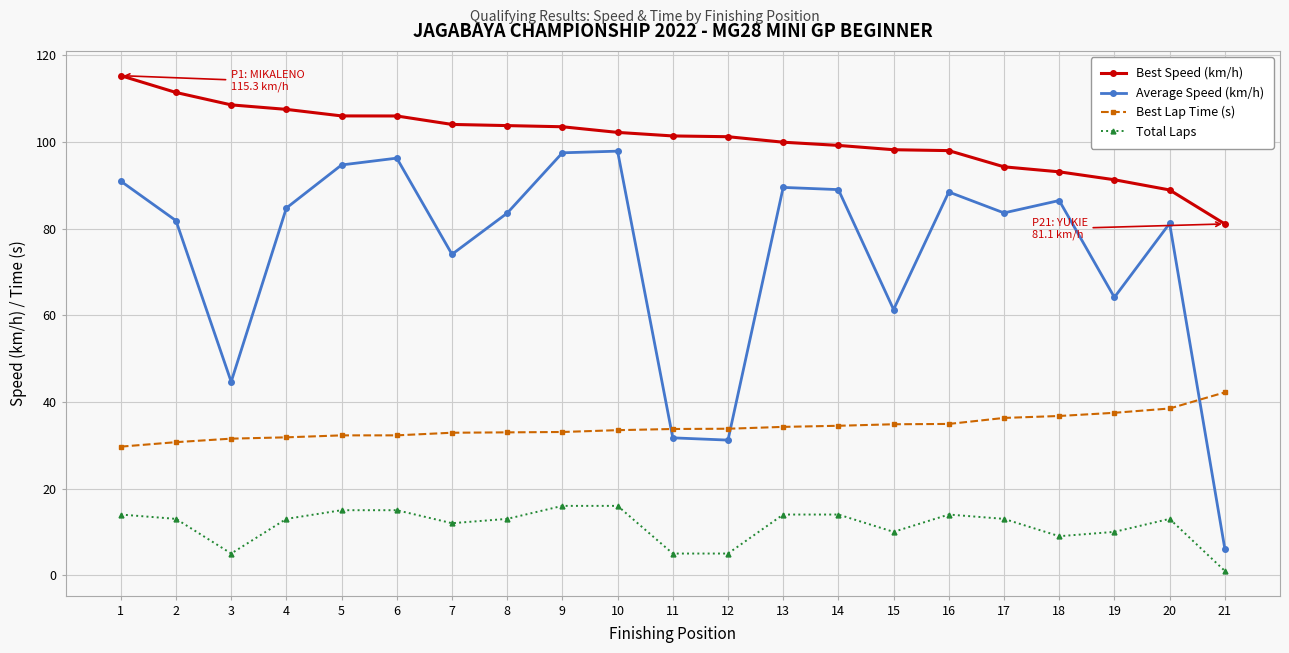

What is the difference between the second highest and second lowest values in the Best Speed (km/h) series?

22.5